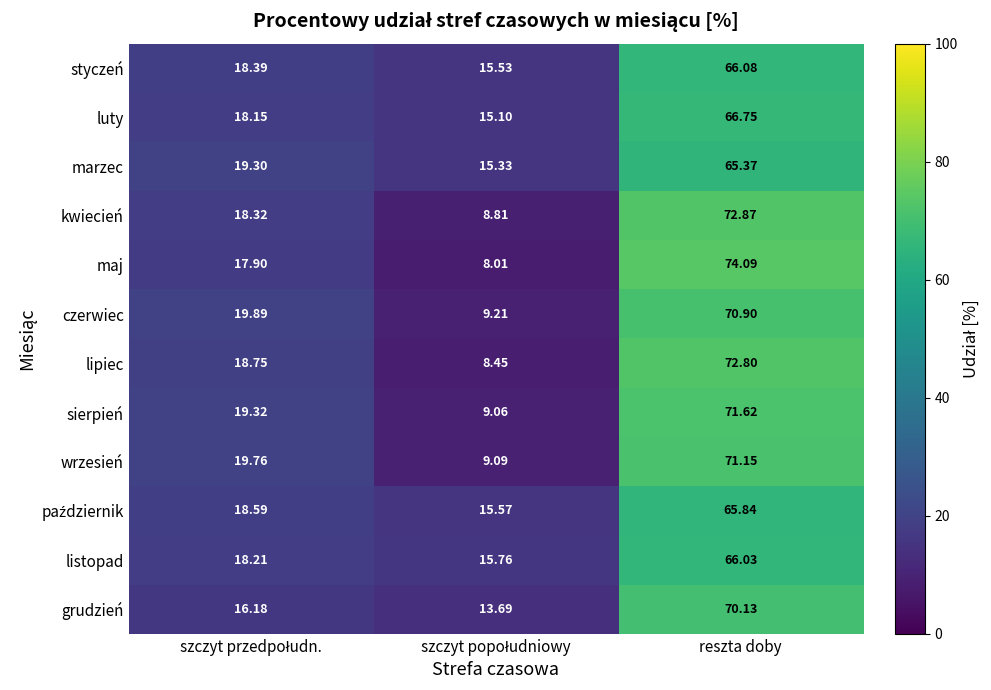

Which category has the highest value in the czerwiec series?

reszta doby